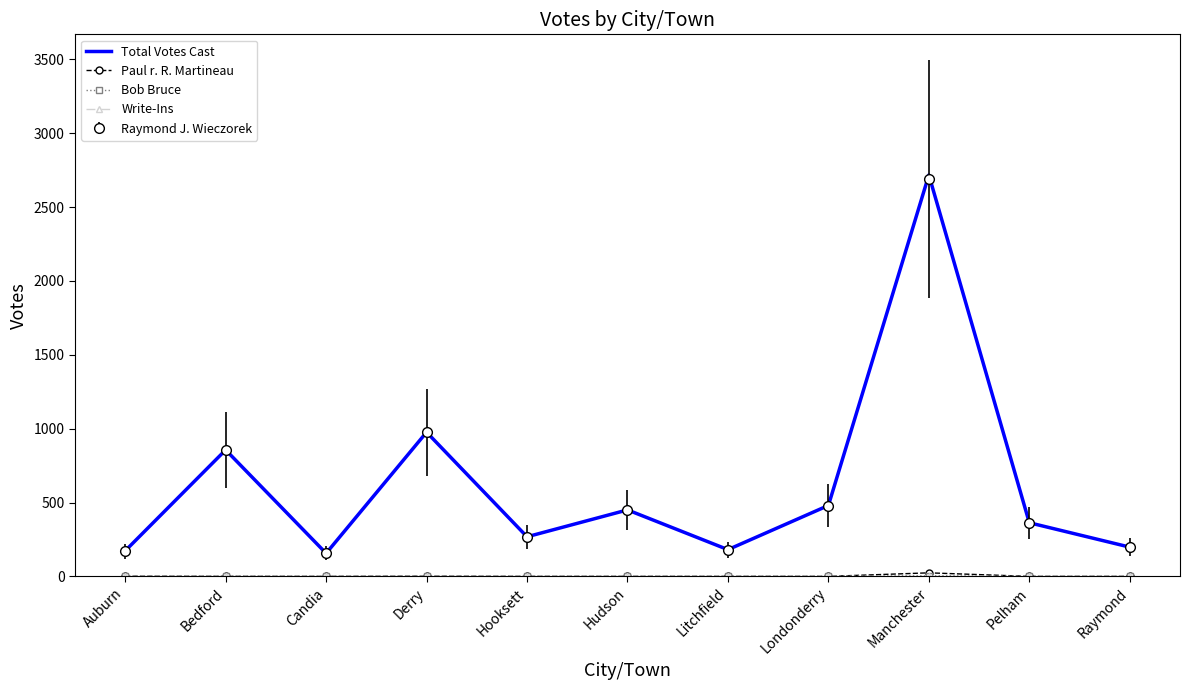

What value does the Total Votes Cast series have at Litchfield?

181